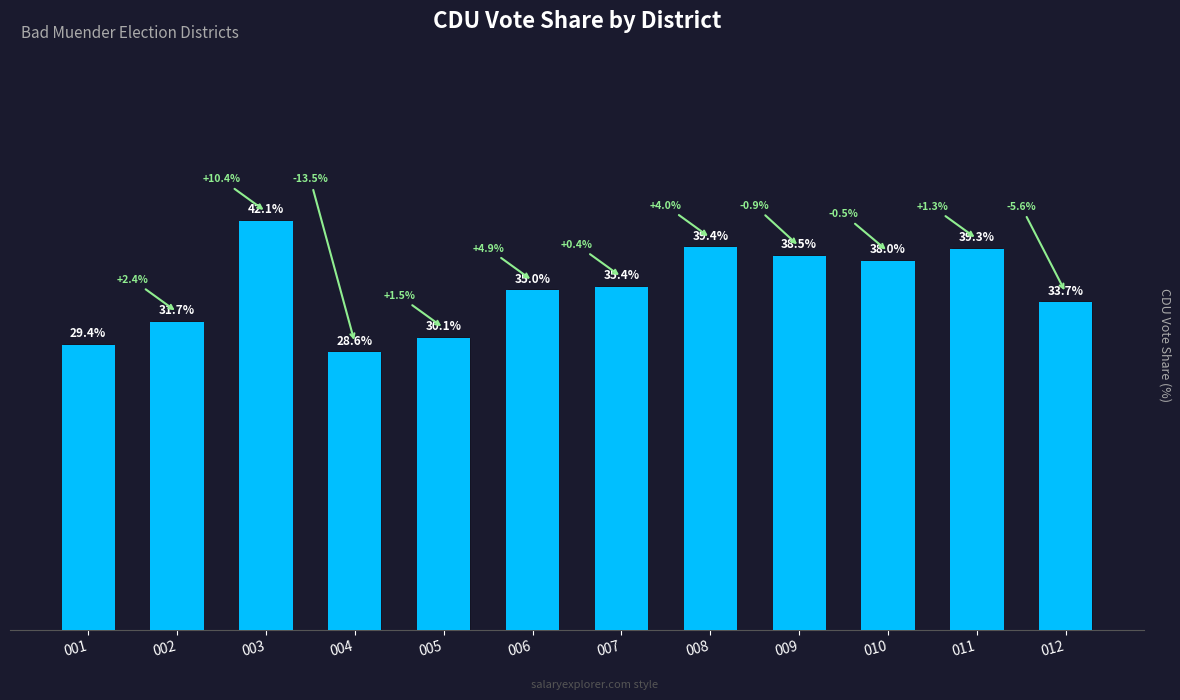

List the labels in order of value, smallest first.

004, 001, 005, 002, 012, 006, 007, 010, 009, 011, 008, 003